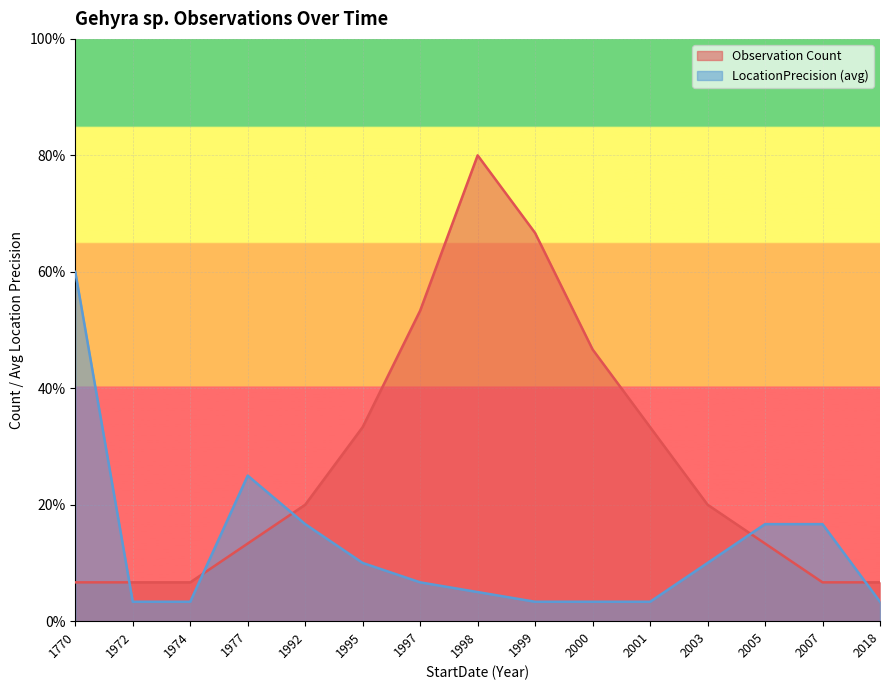

The LocationPrecision (avg) series shows 4.1 at 2007. True or false?

False